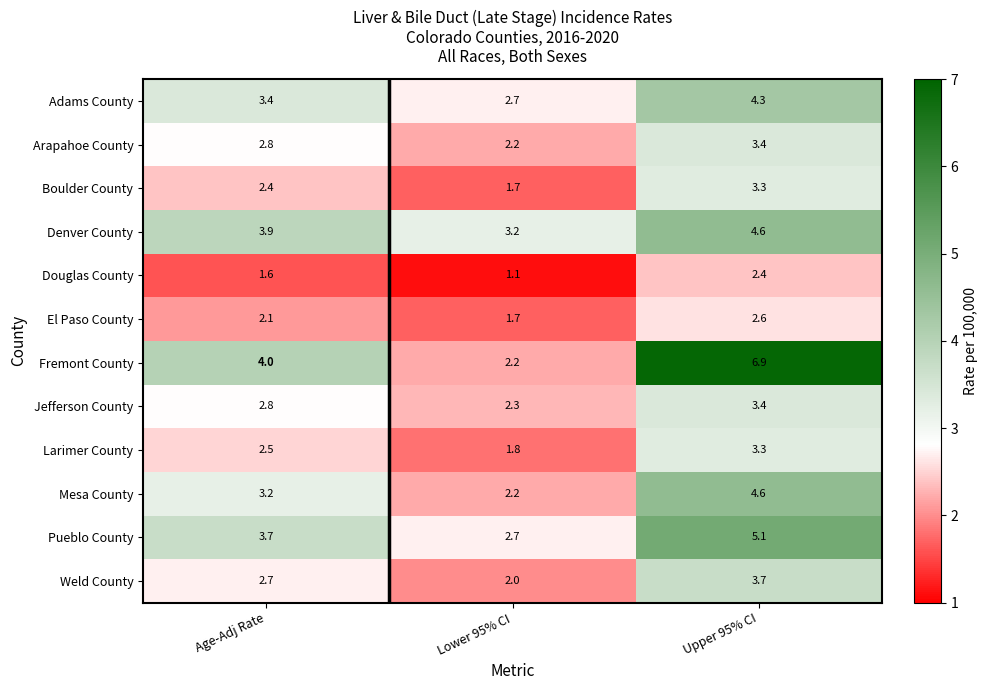

What is the difference between the maximum and minimum values in the Fremont County series?

4.7